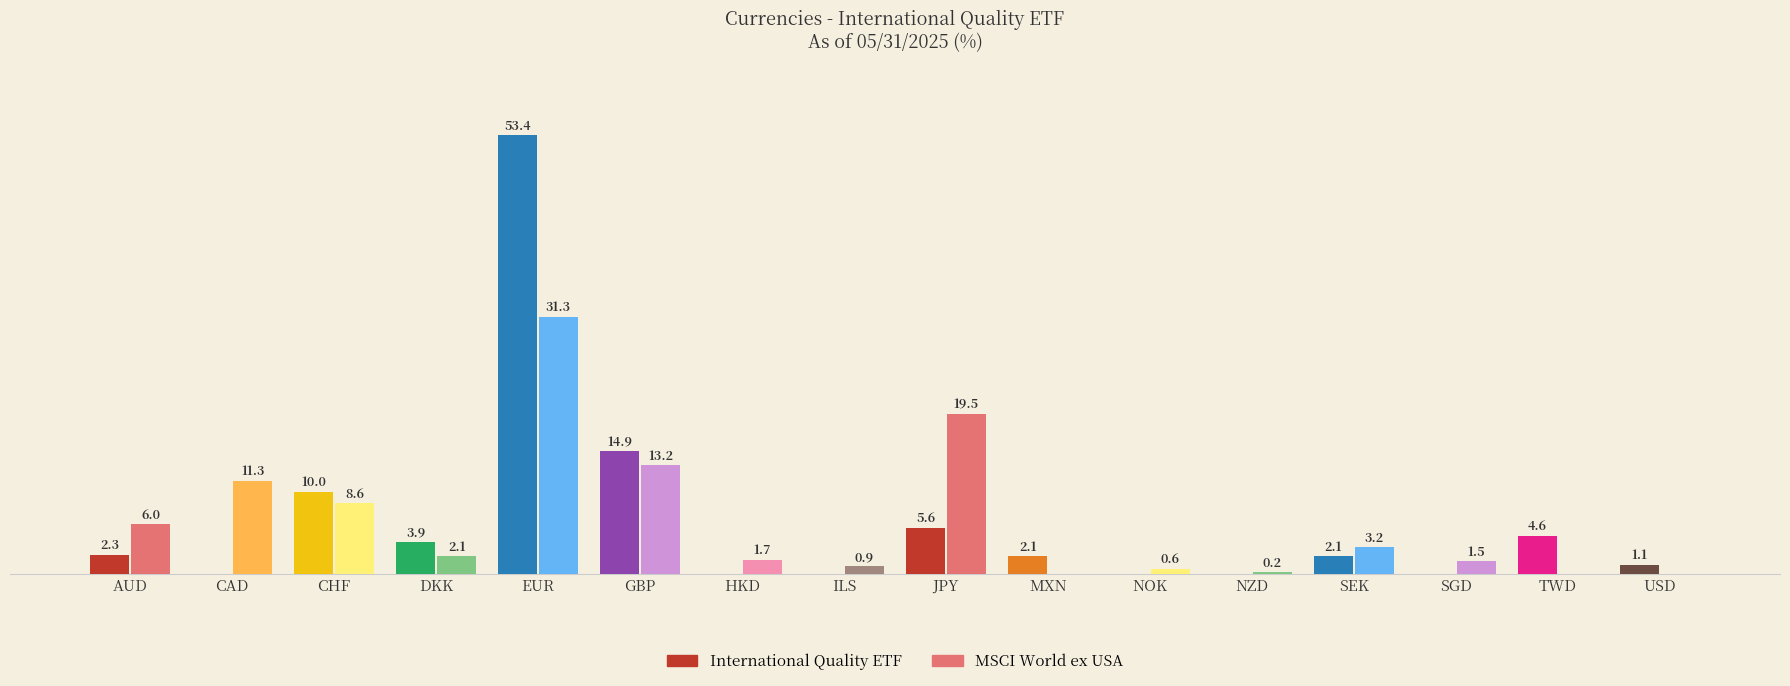

Between JPY and TWD, which series saw the biggest shift?

MSCI World ex USA